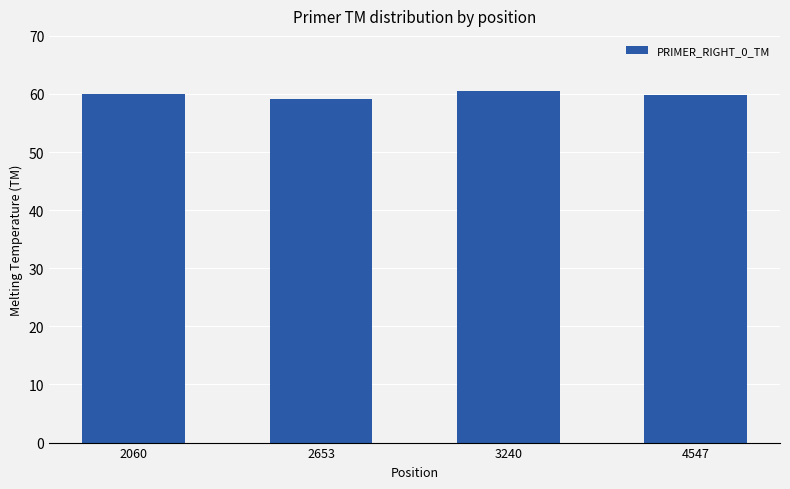

What is the value of the 4th bar from the left?

59.9